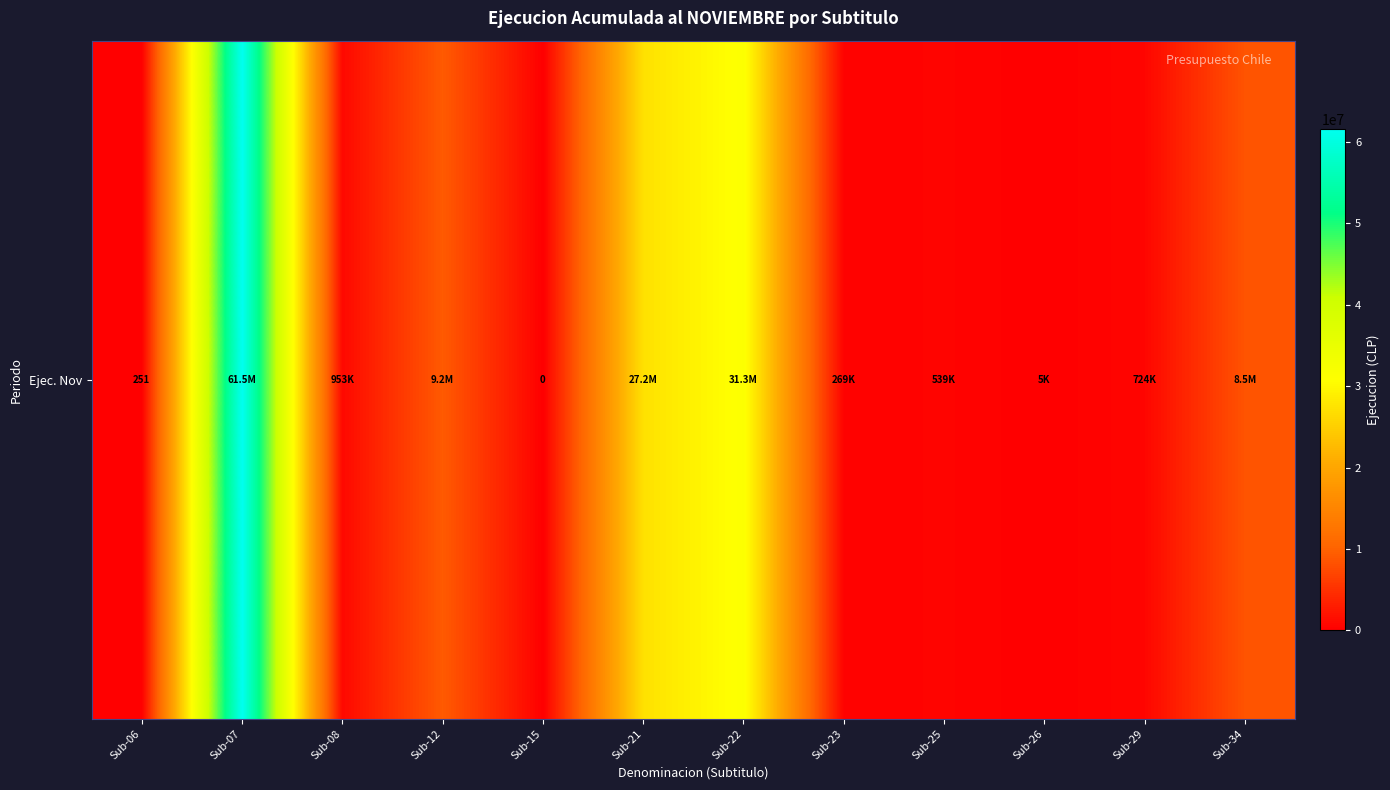

At which category does the chart reach its peak across all series?

Sub-07